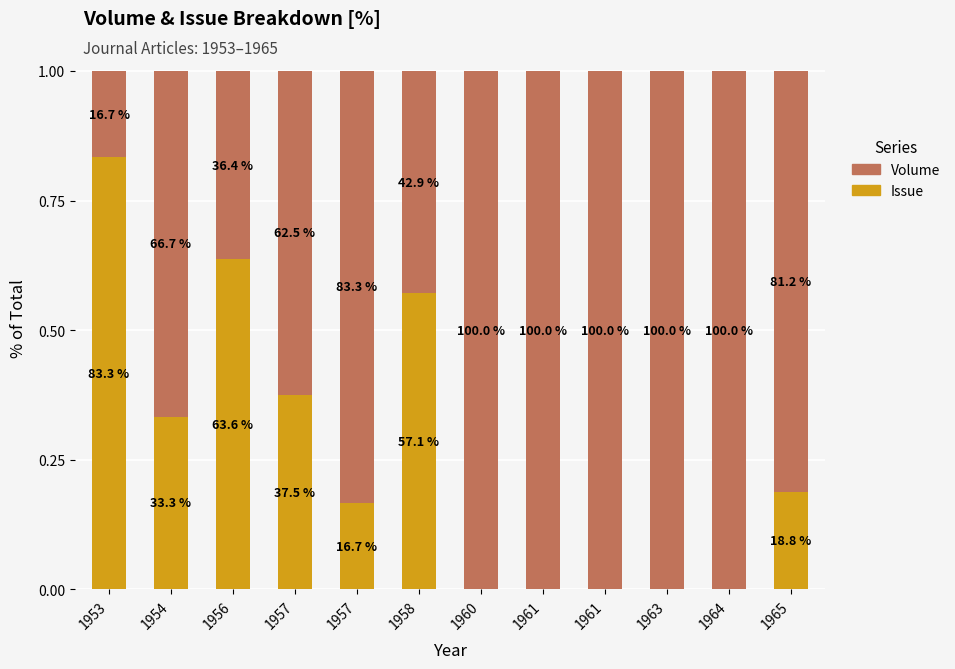

What are all the series names shown in the legend?

Volume, Issue